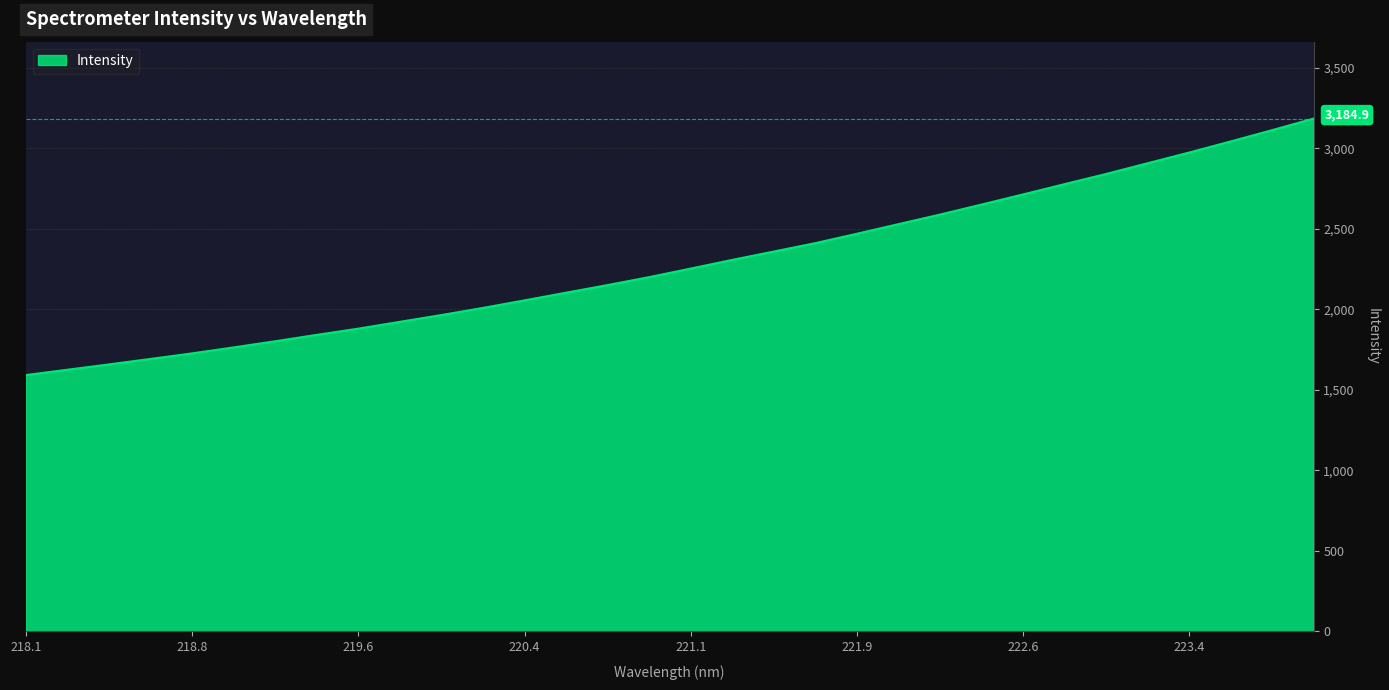

What is the average value?

2284.9